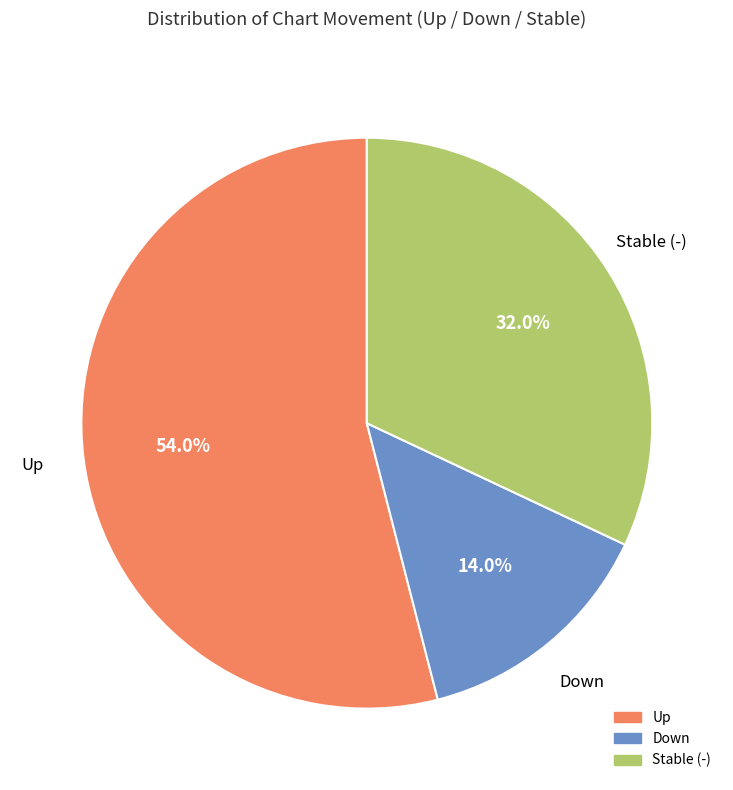

Does any single category account for the majority?

Yes